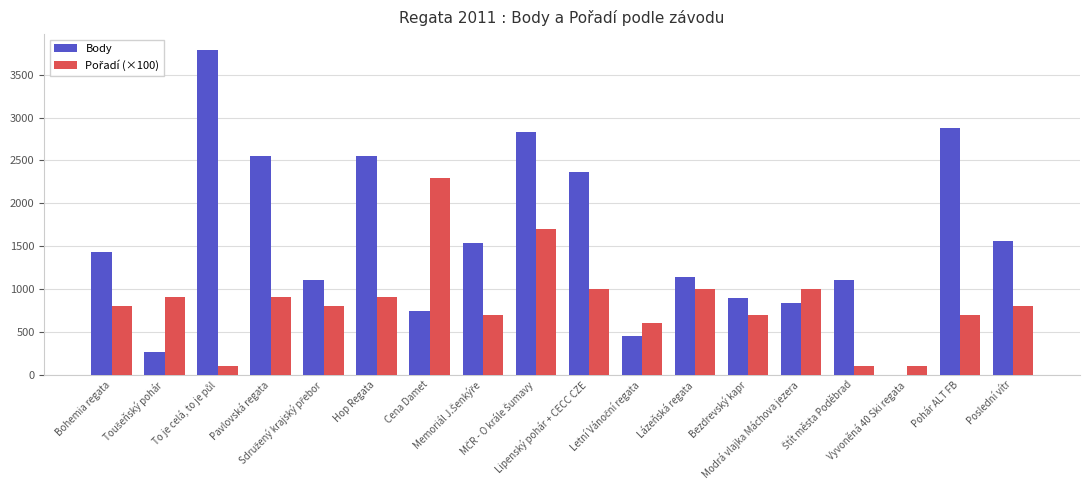

What is the highest value of the Body series?

3784